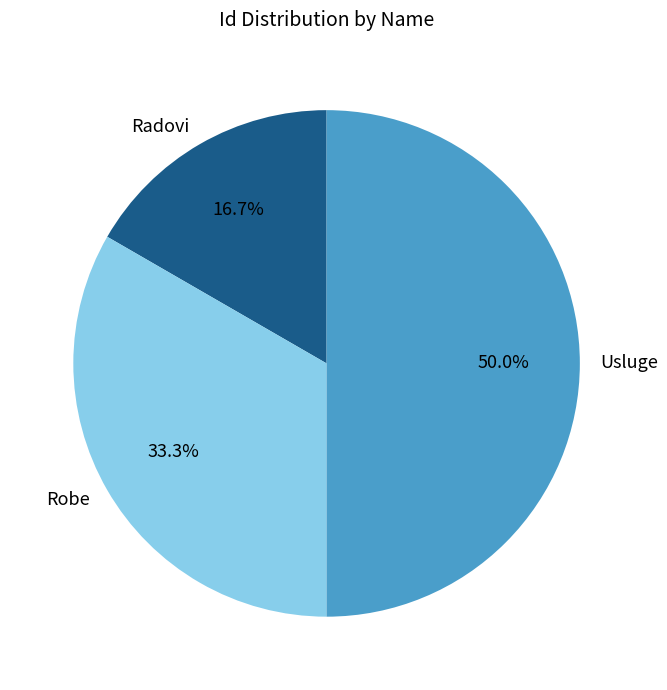

How many slices are in this pie chart?

3